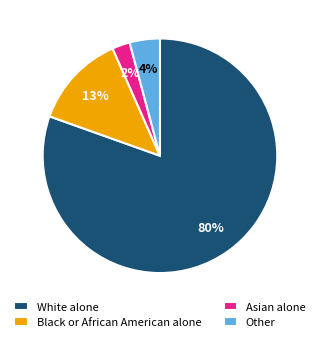

How many segments does this pie chart have?

4